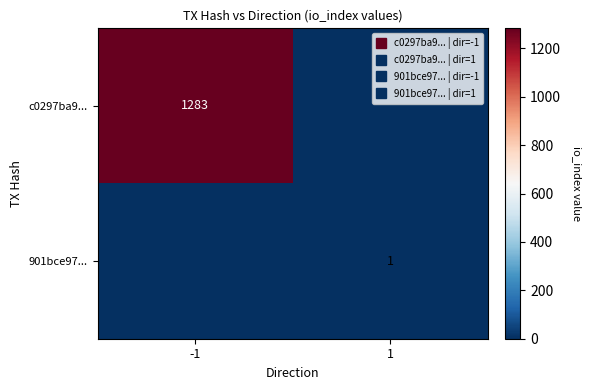

What is the total value across all series at 1?

1